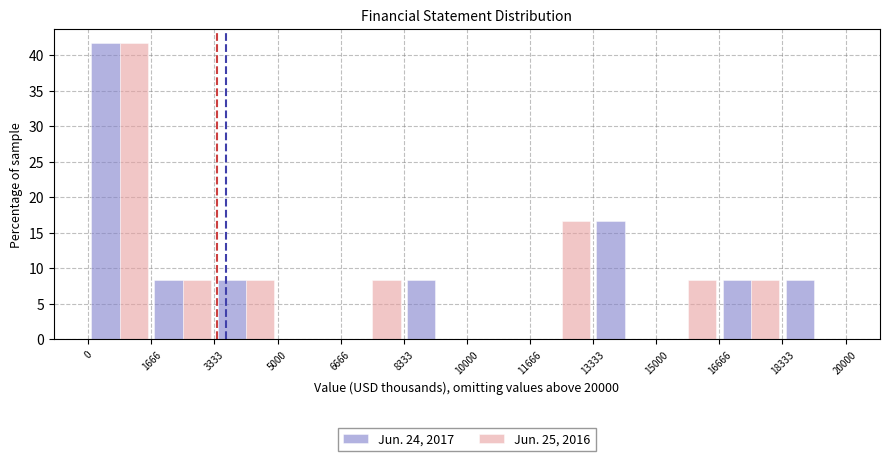

Reading left to right, transcribe this chart: for each range on the x-axis, give the height of each series' bar. The values are not printed on the chart, so give them approximately, as read against the axis.

0 to 1666: Jun. 24, 2017=41.5	Jun. 25, 2016=41.5
1666 to 3333: Jun. 24, 2017=8.5	Jun. 25, 2016=8.5
3333 to 5000: Jun. 24, 2017=8.5	Jun. 25, 2016=8.5
5000 to 6666: Jun. 24, 2017=0	Jun. 25, 2016=0
6666 to 8333: Jun. 24, 2017=0	Jun. 25, 2016=8.5
8333 to 10000: Jun. 24, 2017=8.5	Jun. 25, 2016=0
10000 to 11666: Jun. 24, 2017=0	Jun. 25, 2016=0
11666 to 13333: Jun. 24, 2017=0	Jun. 25, 2016=16.5
13333 to 15000: Jun. 24, 2017=16.5	Jun. 25, 2016=0
15000 to 16666: Jun. 24, 2017=0	Jun. 25, 2016=8.5
16666 to 18333: Jun. 24, 2017=8.5	Jun. 25, 2016=8.5
18333 to 20000: Jun. 24, 2017=8.5	Jun. 25, 2016=0